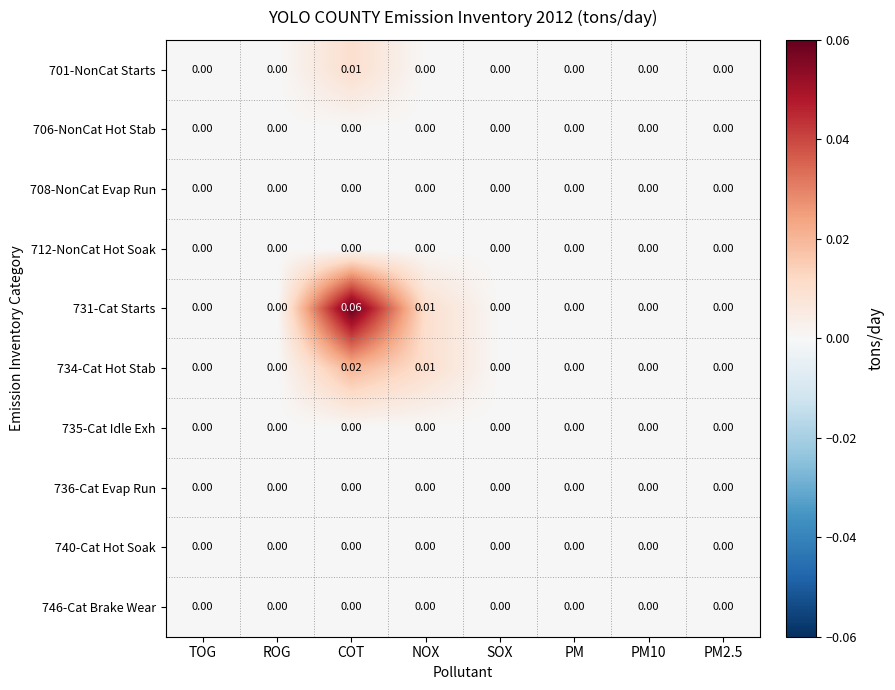

Count the number of categories in the chart.

8